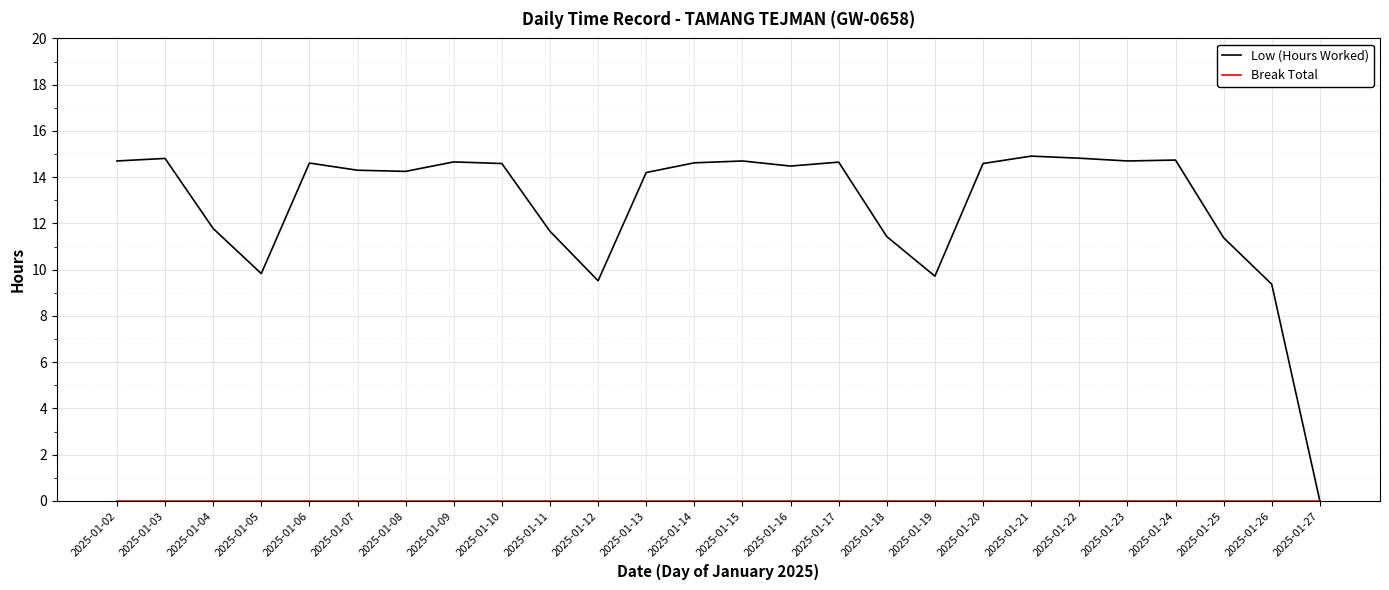

The Low (Hours Worked) series shows 19.9 at 2025-01-24. True or false?

False